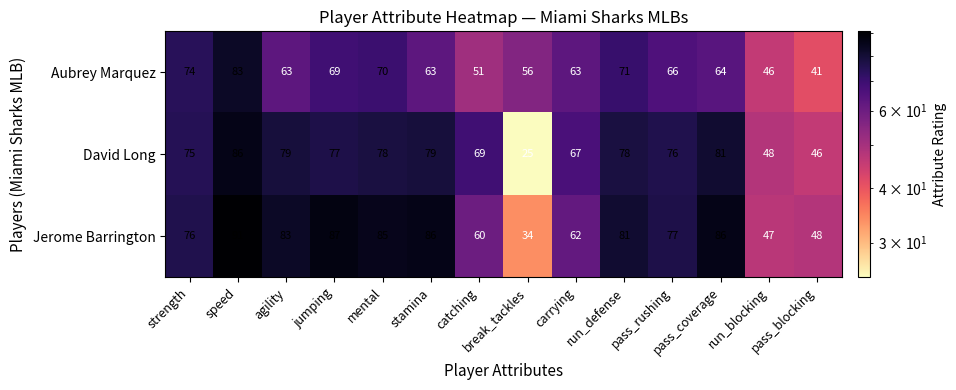

What is the smallest value displayed?

25